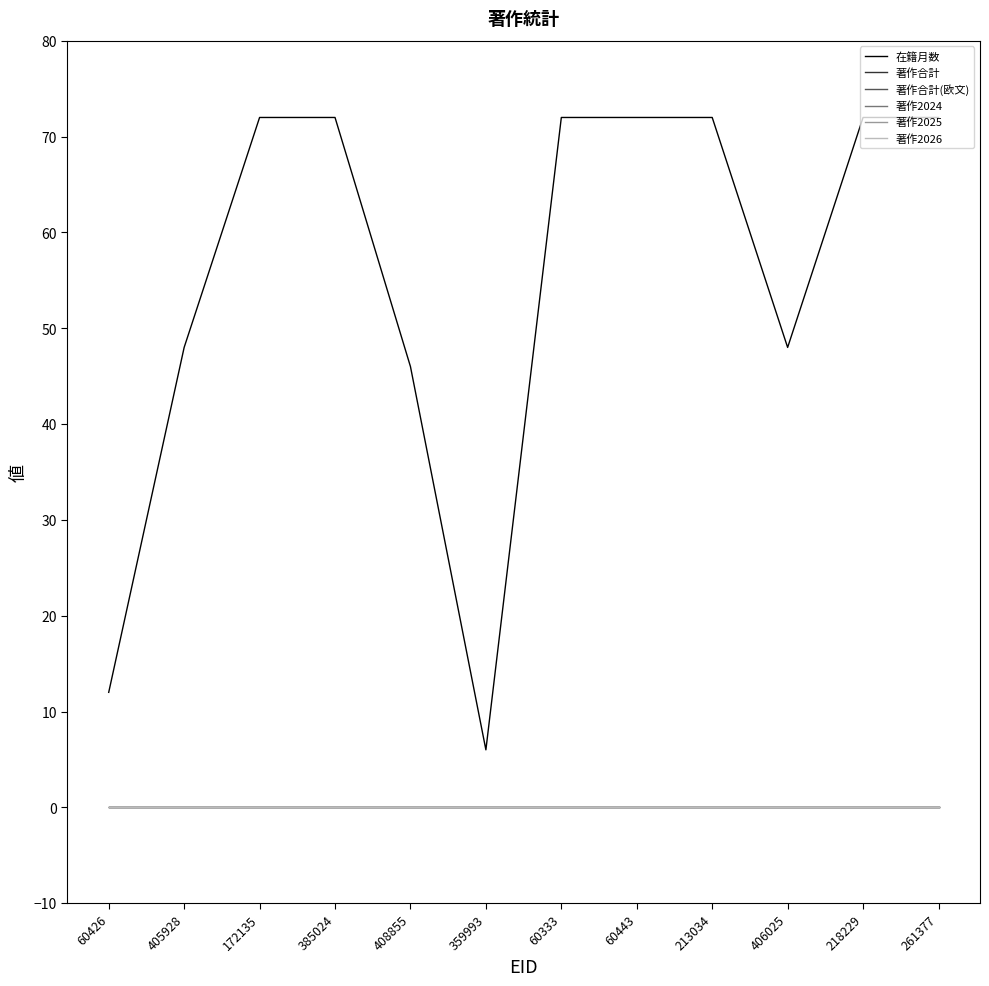

Is it true that 在籍月数 equals 72 at 218229?

True